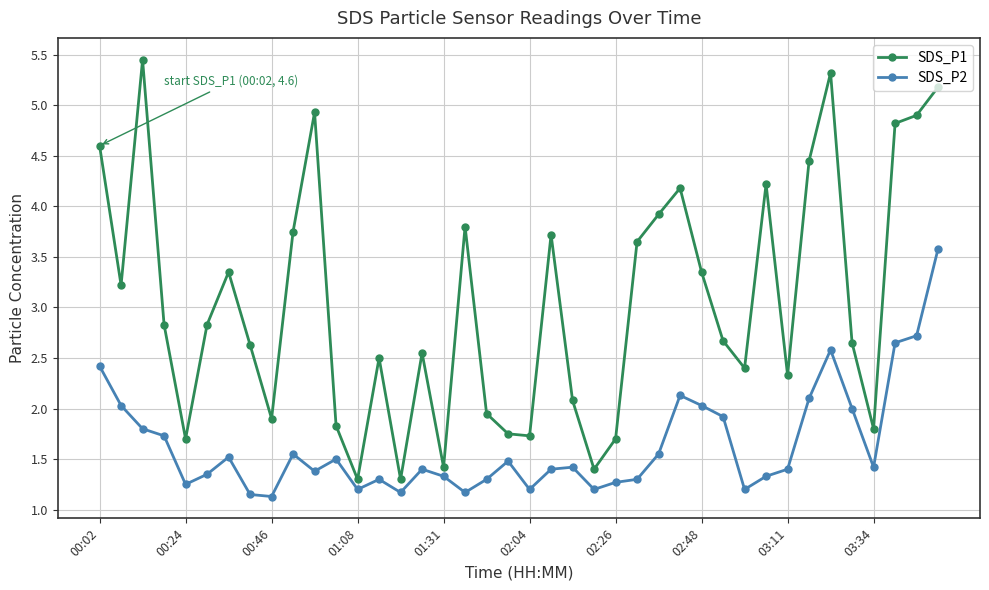

What is the value of the SDS_P1 point at the 15th from the left?

1.3